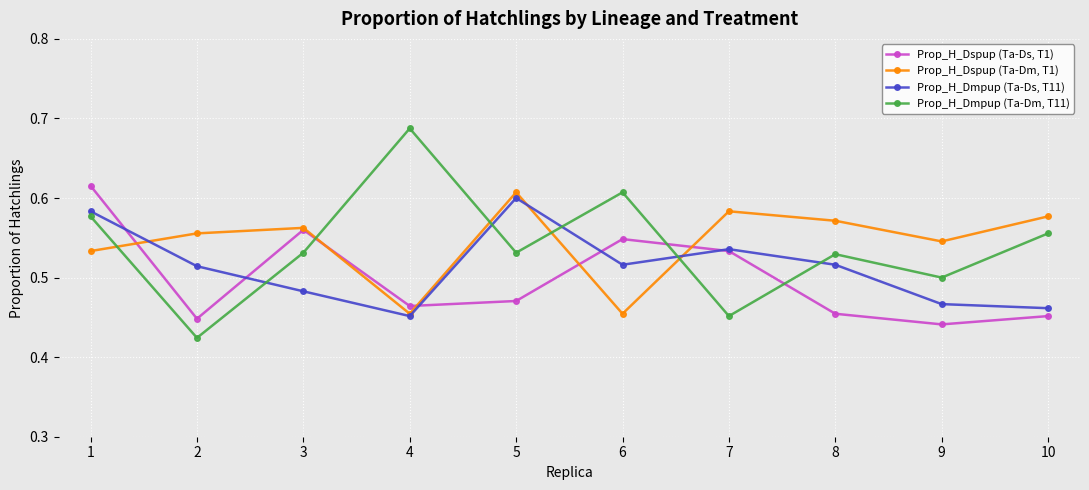

True or false: Prop_H_Dmpup (Ta-Ds, T11) and Prop_H_Dspup (Ta-Dm, T1) intersect in this chart.

True